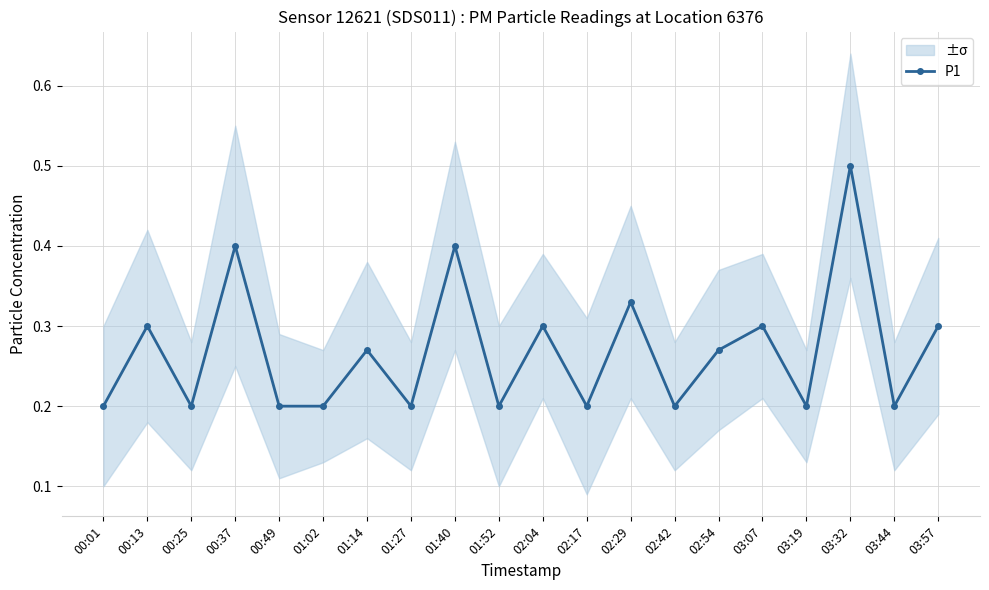

Reading left to right, extract all data points from this chart.

0.2	0.3	0.2	0.4	0.2	0.2	0.3	0.2	0.4	0.2	0.3	0.2	0.3	0.2	0.3	0.3	0.2	0.5	0.2	0.3